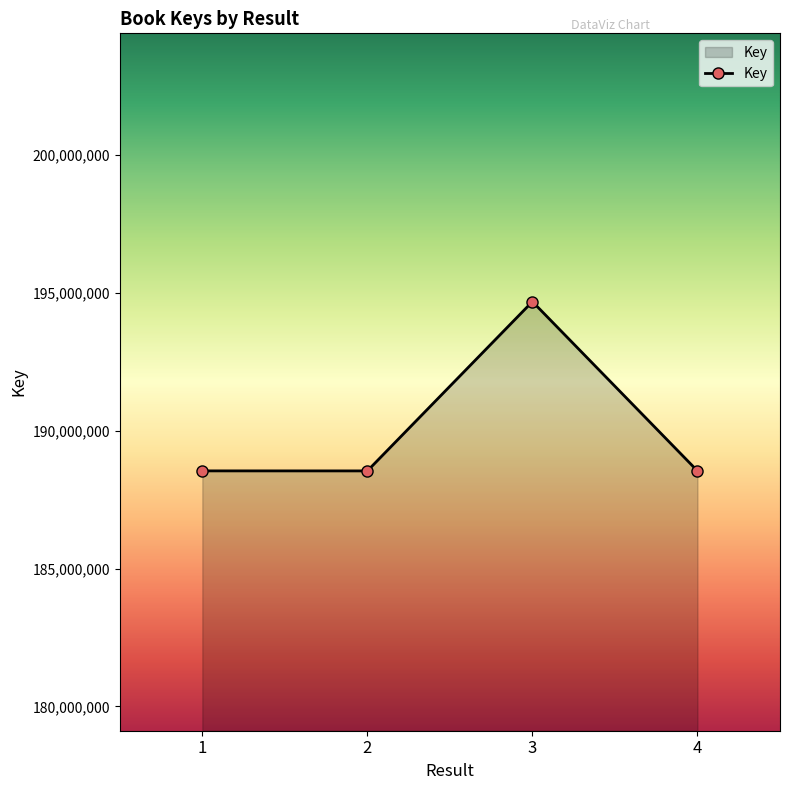

Where is the first local minimum?

2